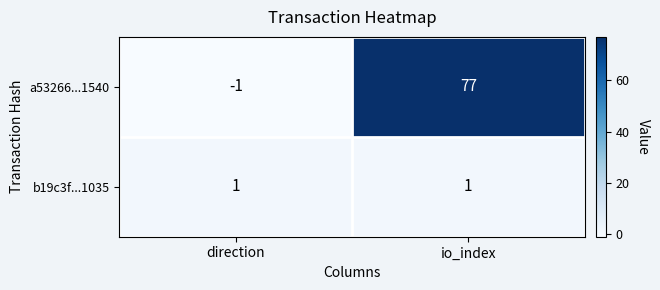

What is the sum of the a53266...1540 values at direction and io_index?

76